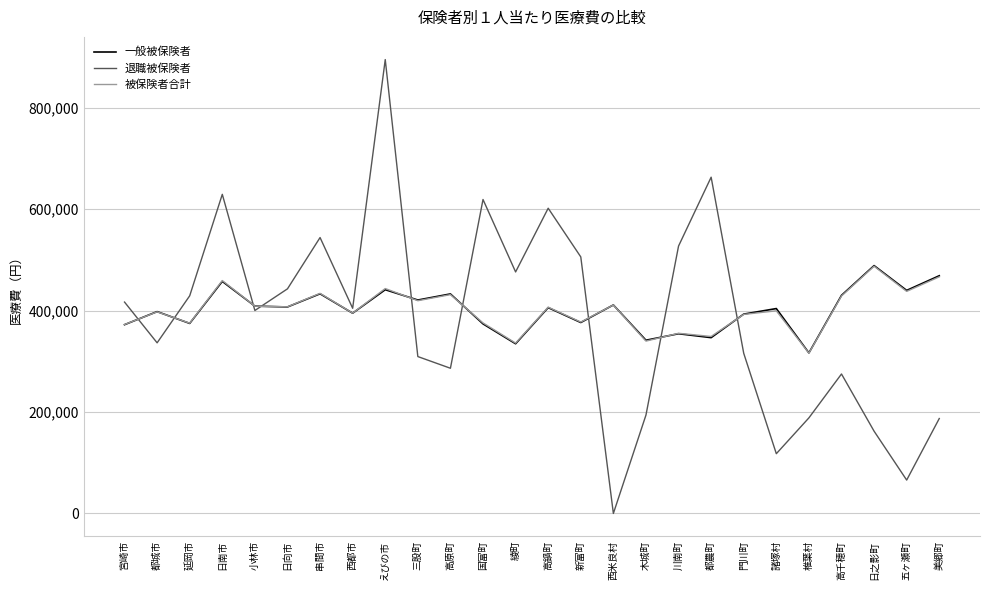

Is the value of 一般被保険者 at 五ヶ瀬町 greater than the value of 退職被保険者 at 都城市?

Yes